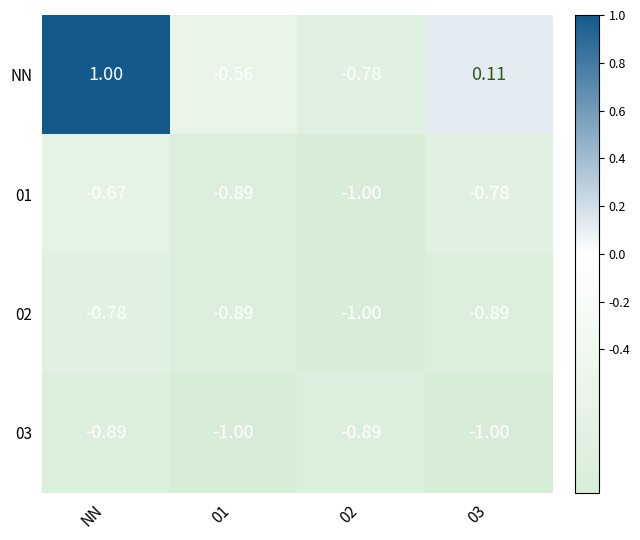

At which category is the sum across all series the highest?

NN